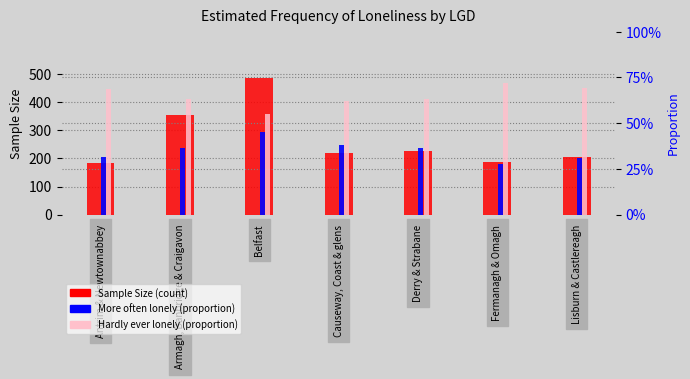

Which series has the largest total across all categories?

Sample Size (count)